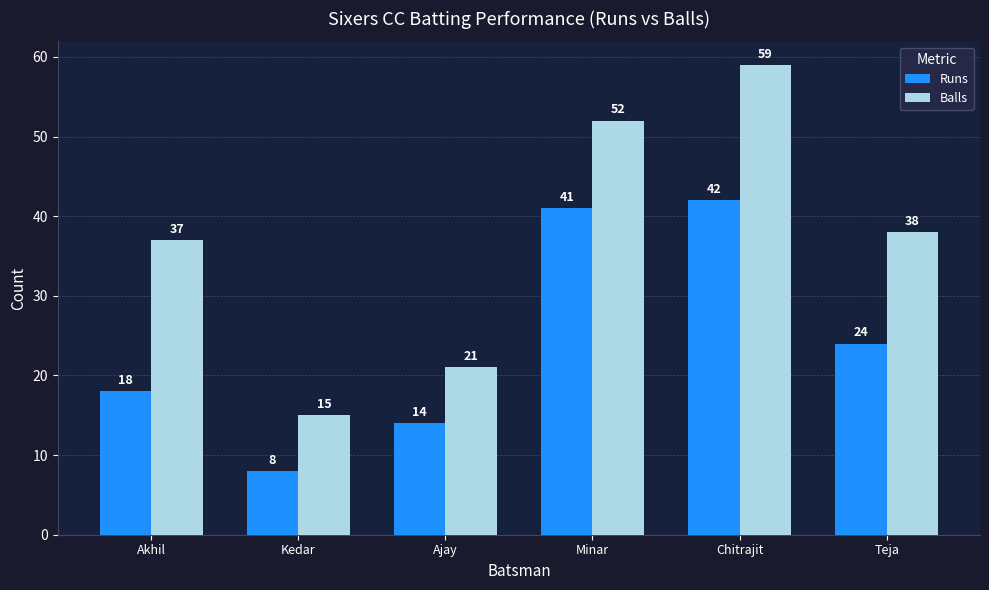

Reading right to left, what are all the values shown in this chart?

Runs: Teja=24	Chitrajit=42	Minar=41	Ajay=14	Kedar=8	Akhil=18
Balls: Teja=38	Chitrajit=59	Minar=52	Ajay=21	Kedar=15	Akhil=37